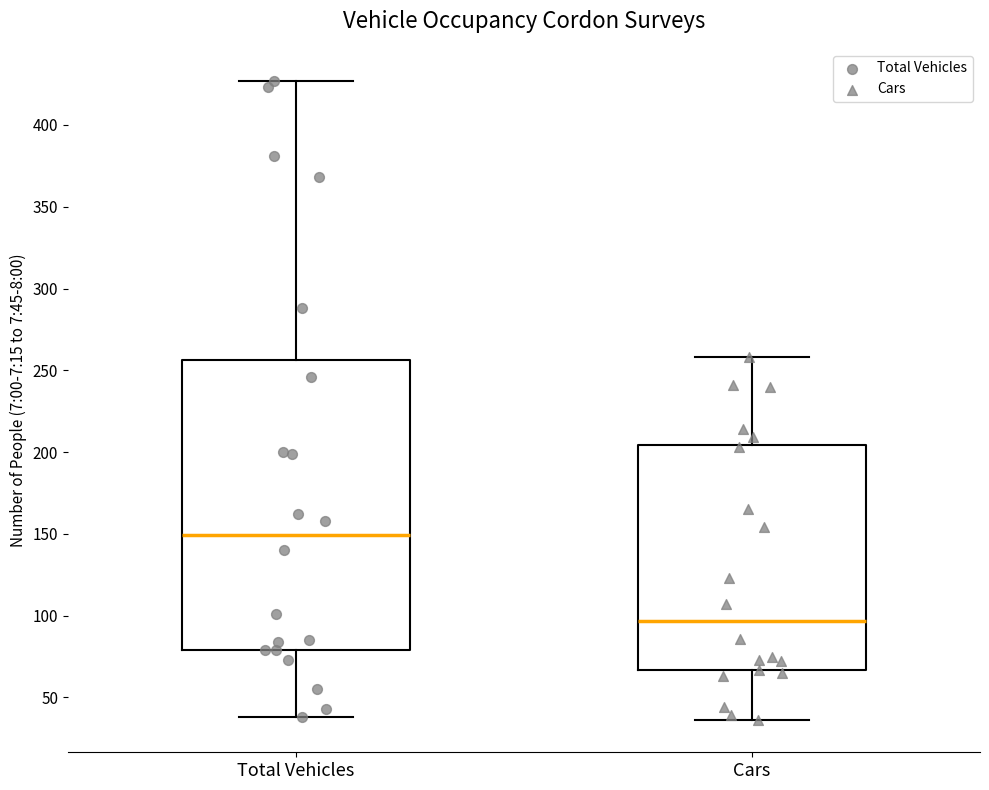

Comparing the boxes themselves (not the whiskers), which one is the tallest?

Total Vehicles